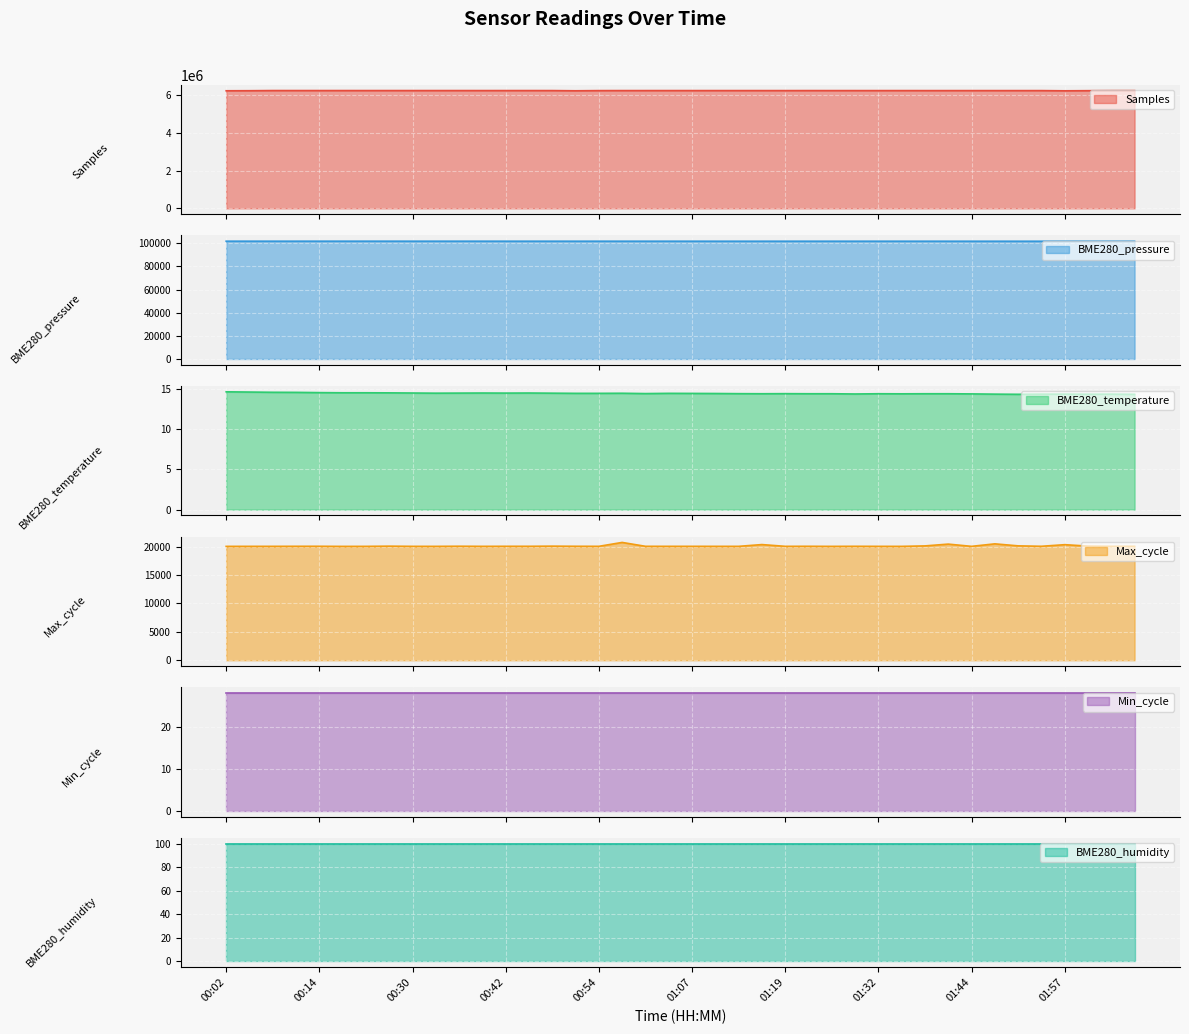

Which series has the largest range (max minus min)?

Samples